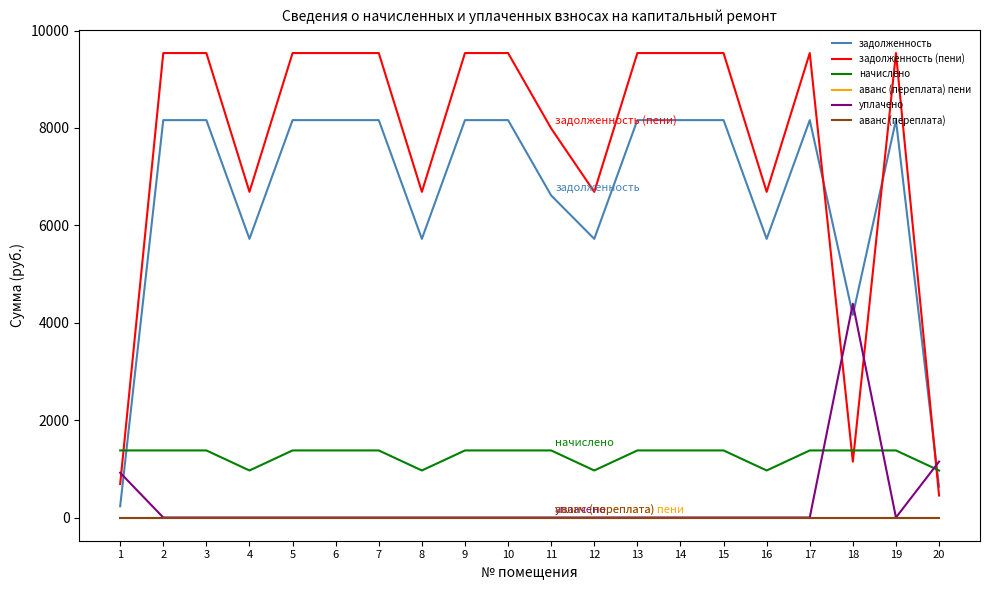

Which series has the largest total across all categories?

задолженность (пени)